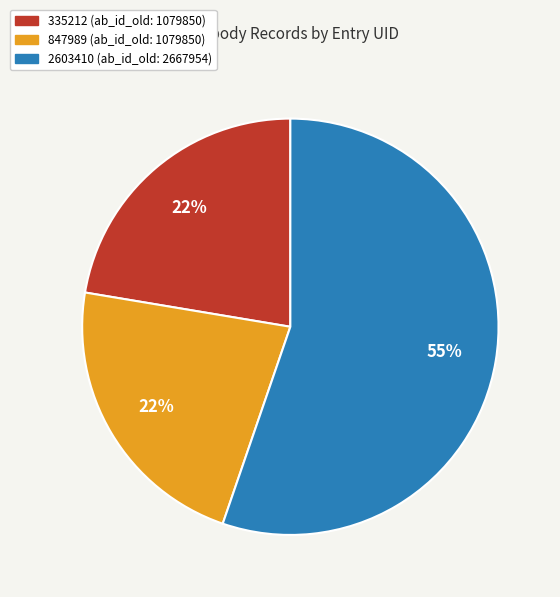

Is there a majority slice in this chart?

Yes